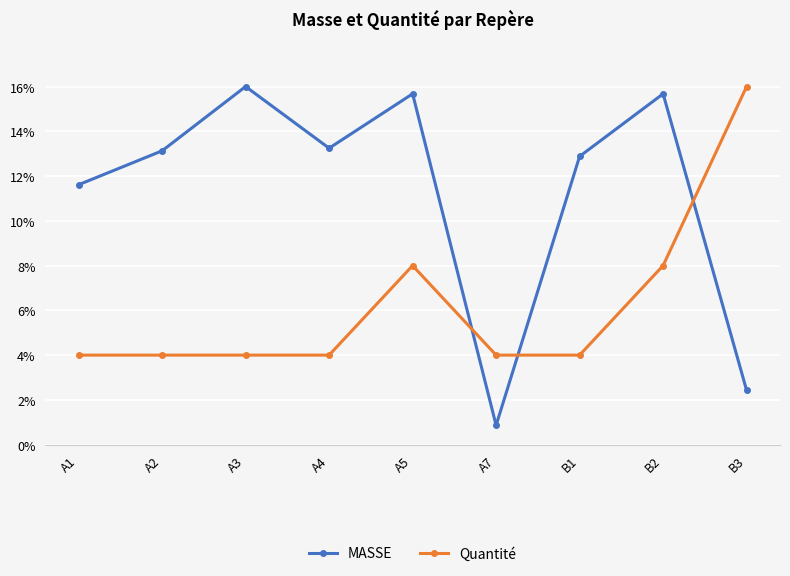

Rank the series by their average value, from highest to lowest.

MASSE, Quantité